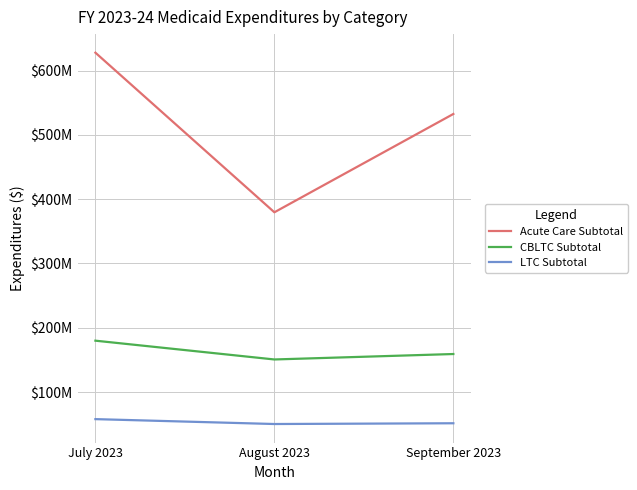

What are all the series names shown in the legend?

Acute Care Subtotal, CBLTC Subtotal, LTC Subtotal